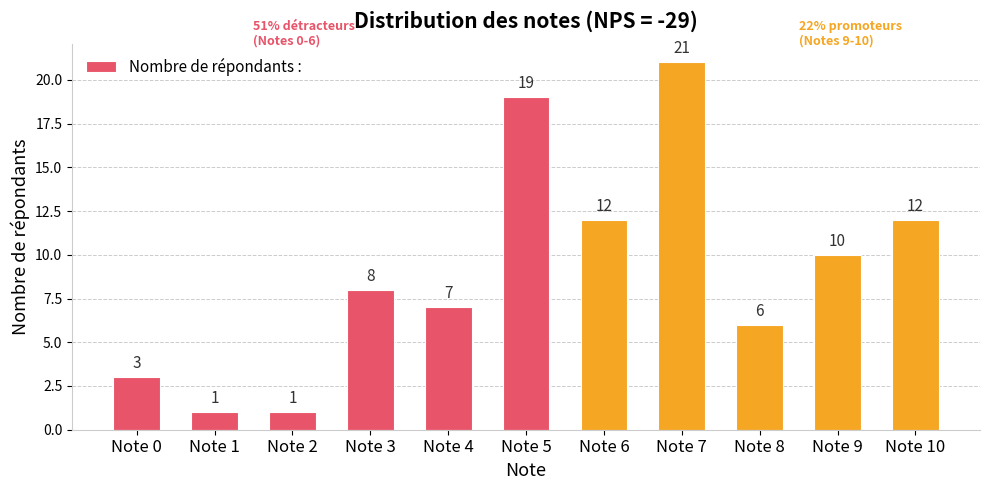

Reading left to right, transcribe all the data shown in this chart.

3	1	1	8	7	19	12	21	6	10	12